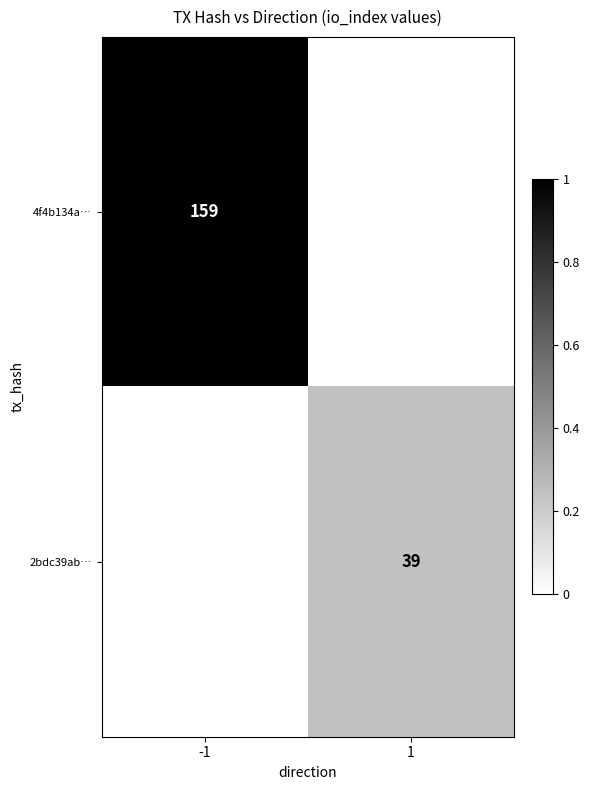

Is it true that 2bdc39ab… equals 39 at 1?

True